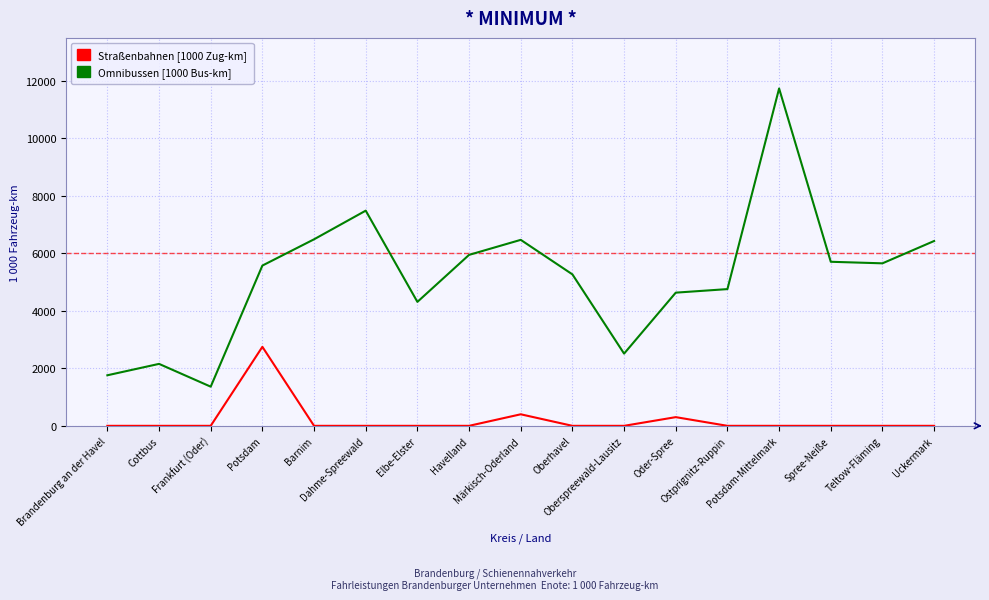

What is the highest value of the Straßenbahnen [1000 Zug-km] series?

2746